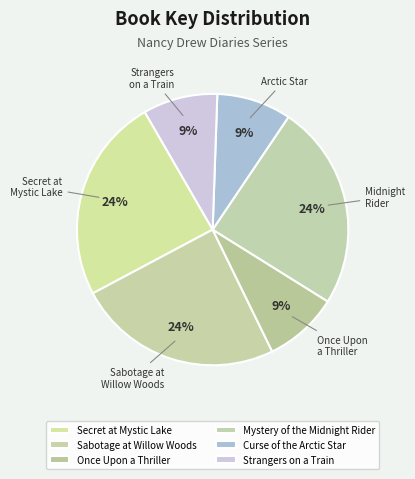

To the nearest percent, what is the average slice percentage?

17%